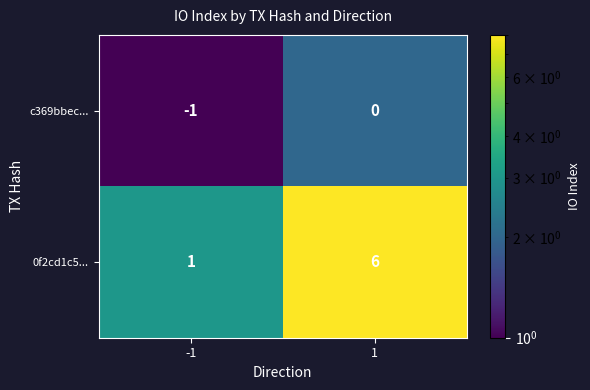

Which series has the widest spread of values?

0f2cd1c5...